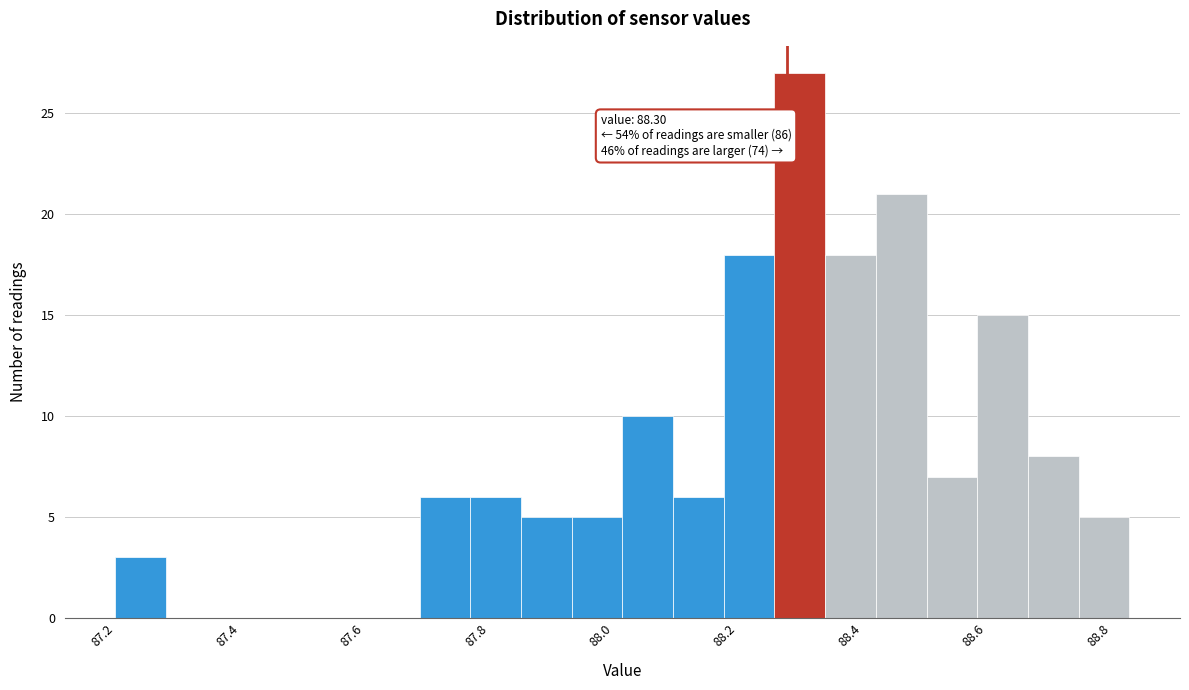

Which range on the x-axis has the tallest bar?

88.28 to 88.36